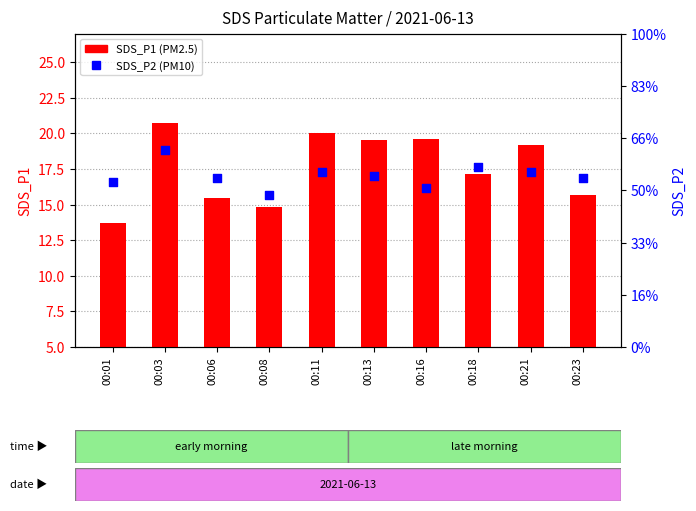

At which category is the sum across all series the highest?

00:03